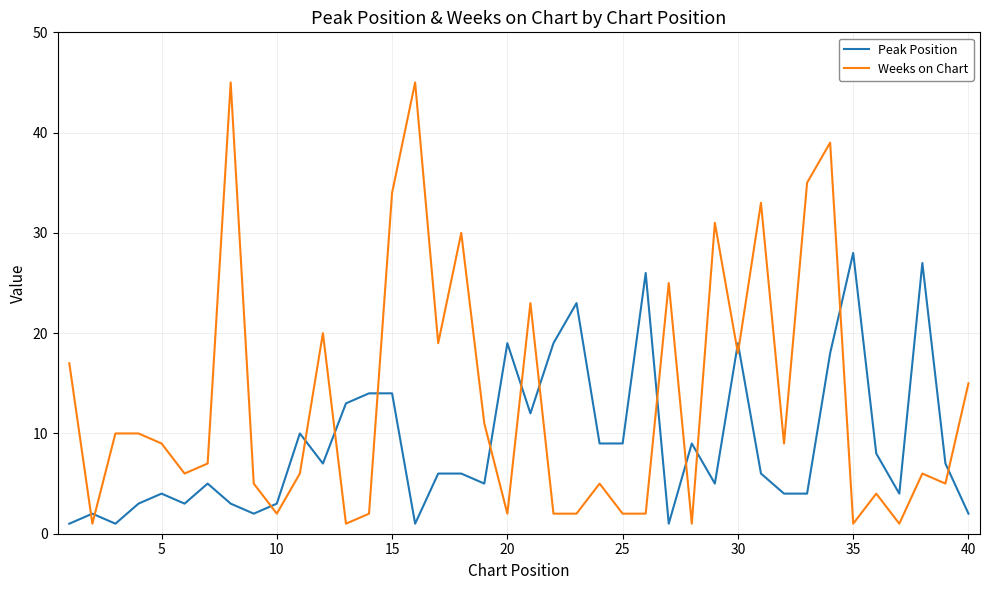

True or false: Weeks on Chart and Peak Position cross at least once.

True